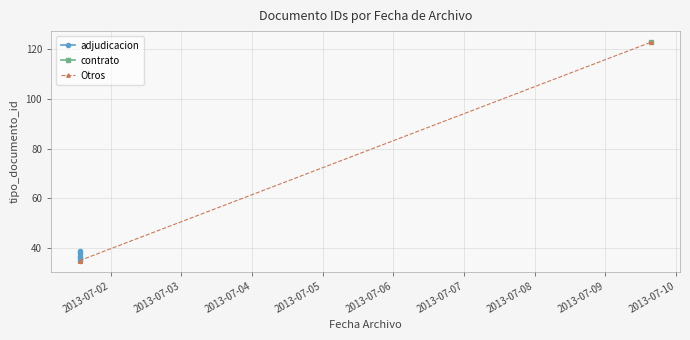

The value at 2013-07-01 13:31:15 is 36. True or false?

True